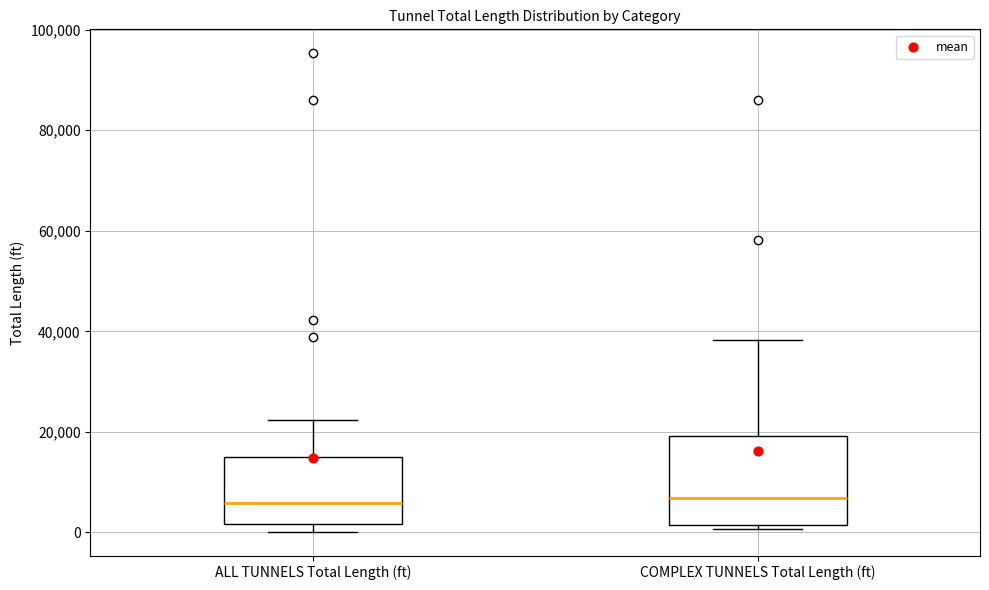

Which box is the tallest, from its lower edge to its upper edge?

COMPLEX TUNNELS Total Length (ft)